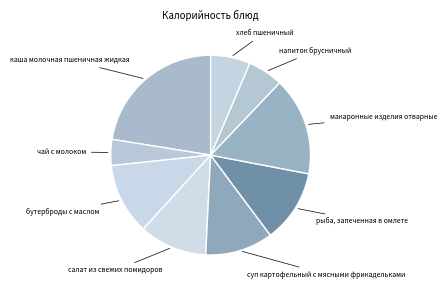

Which has a higher value, салат из свежих помидоров or чай с молоком?

салат из свежих помидоров